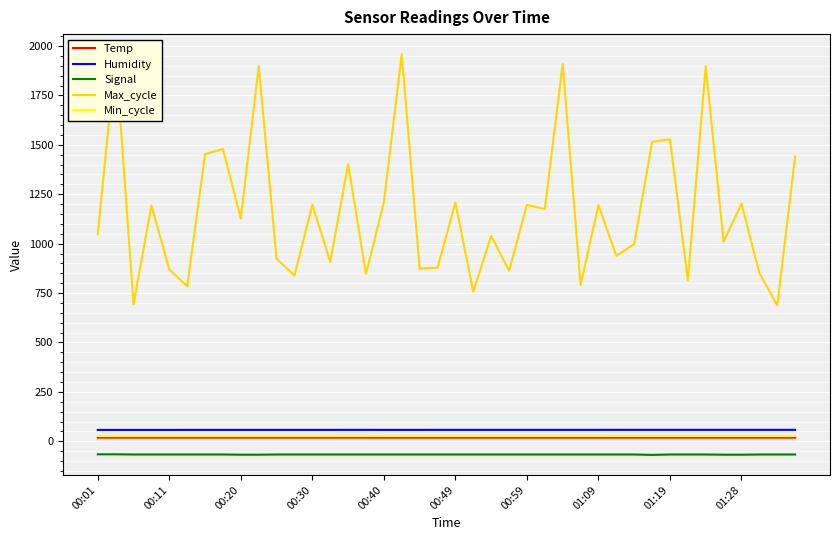

What is the maximum value for Signal?

-66.0